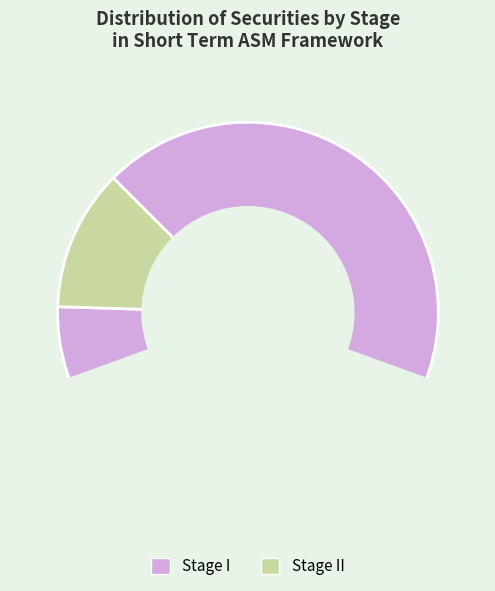

How many segments does this pie chart have?

2